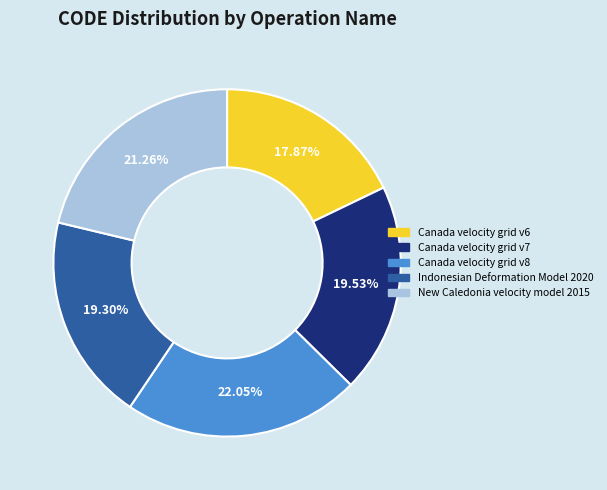

Which slice is the largest?

Canada velocity grid v8